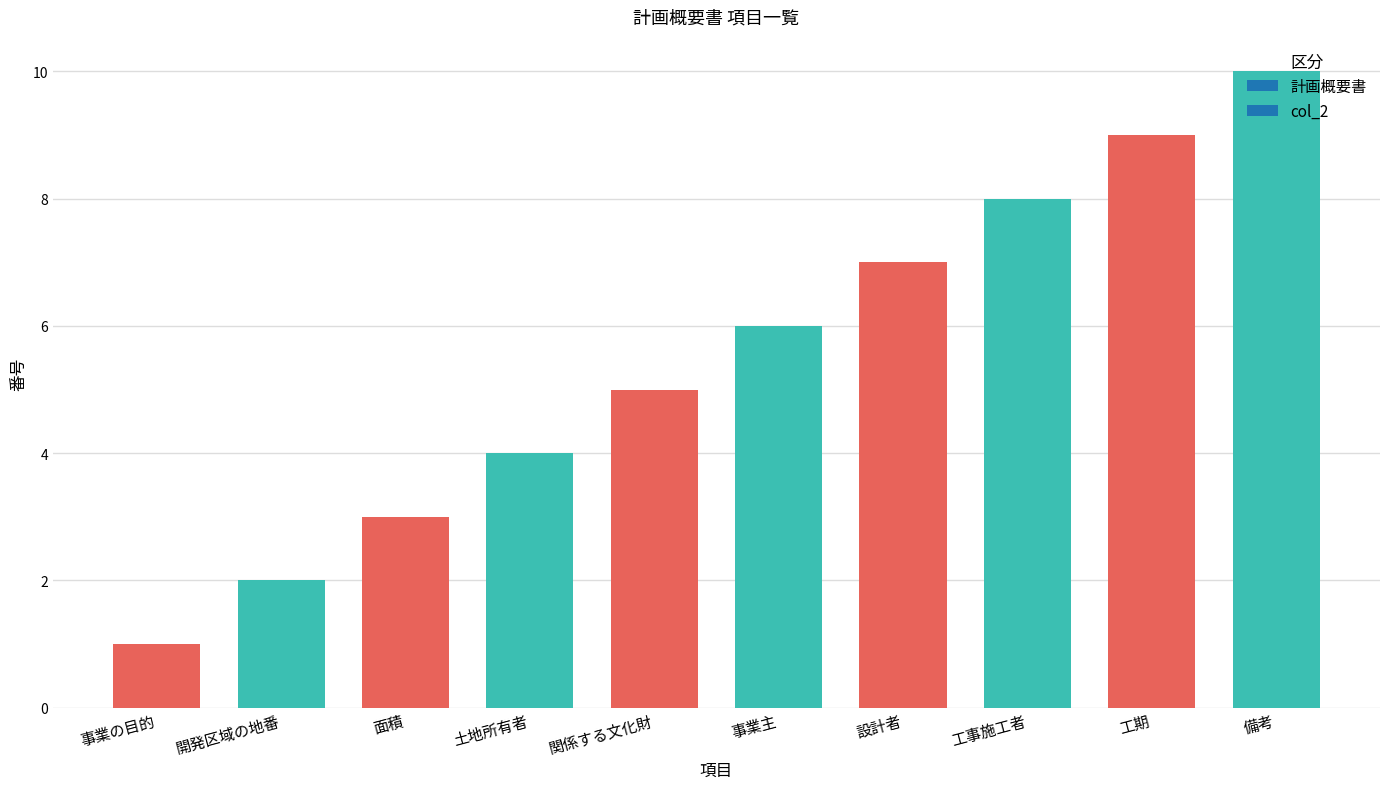

Where is the data nearest to the value 5?

関係する文化財